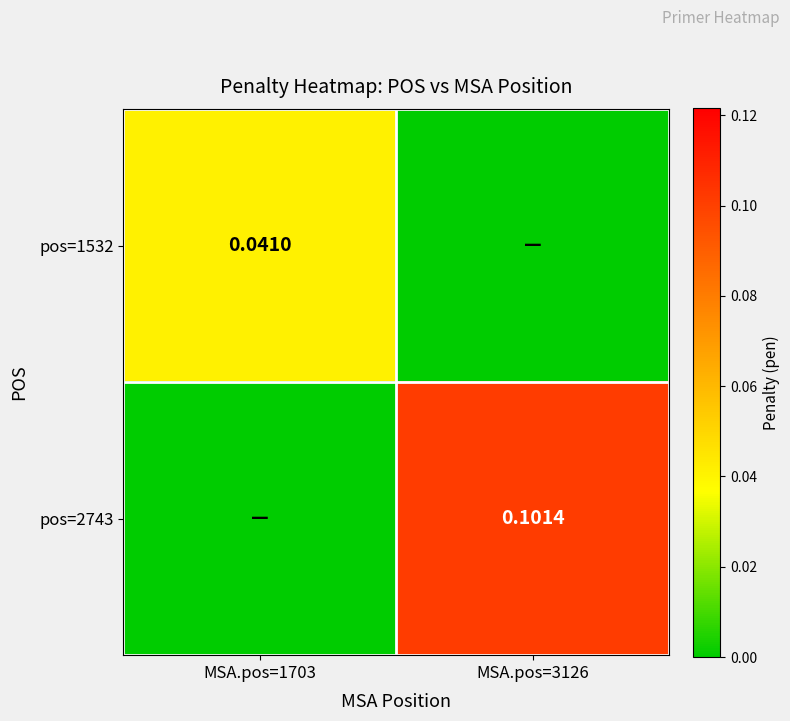

What is the difference between the maximum and minimum values in the pos=2743 series?

0.1